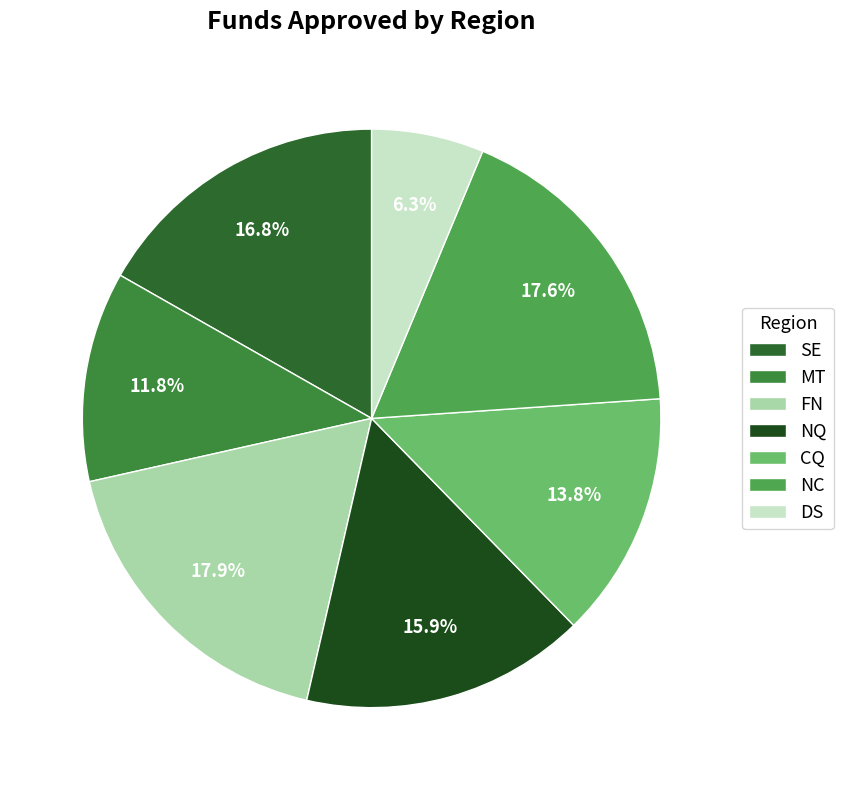

What is the ratio of the value at MT to the value at SE?

0.7